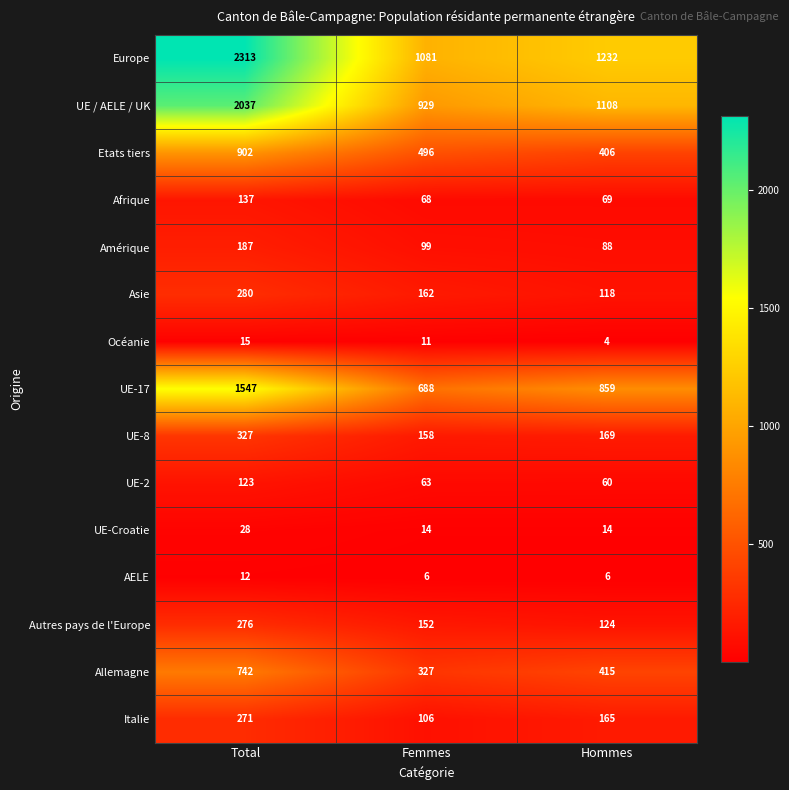

Rank the series by their maximum value, from highest to lowest.

Europe, UE / AELE / UK, UE-17, Etats tiers, Allemagne, UE-8, Asie, Autres pays de l'Europe, Italie, Amérique, Afrique, UE-2, UE-Croatie, Océanie, AELE